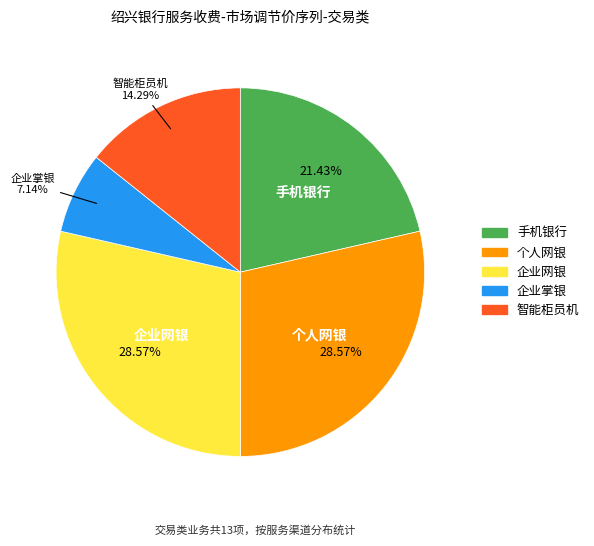

How many segments does this pie chart have?

5